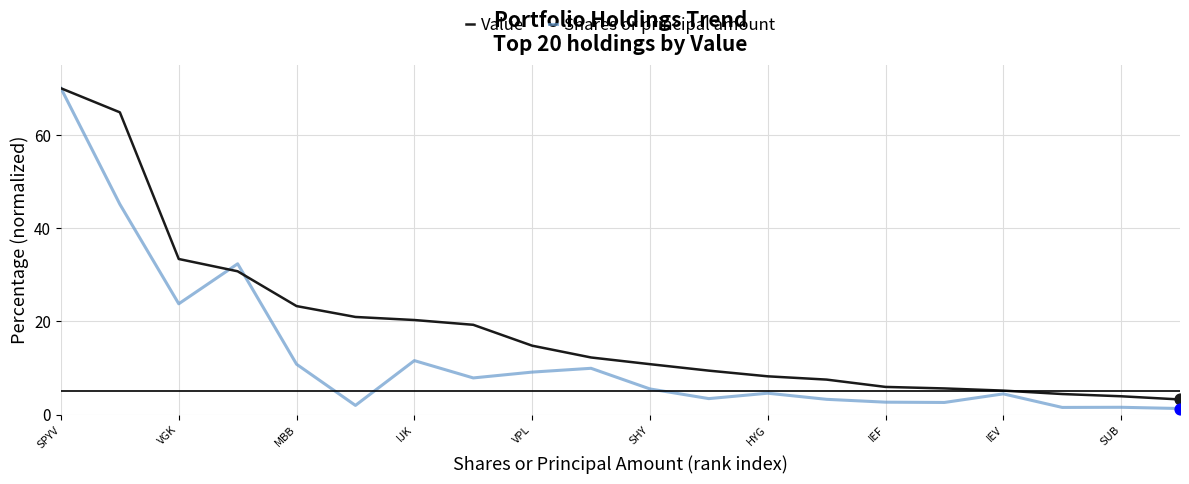

Which series has the largest total across all categories?

Value